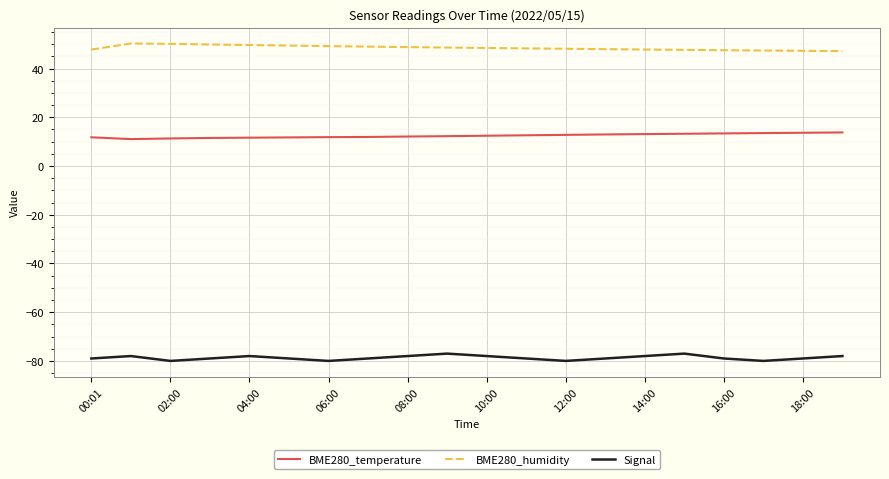

List the series in order of their overall mean, lowest first.

Signal, BME280_temperature, BME280_humidity